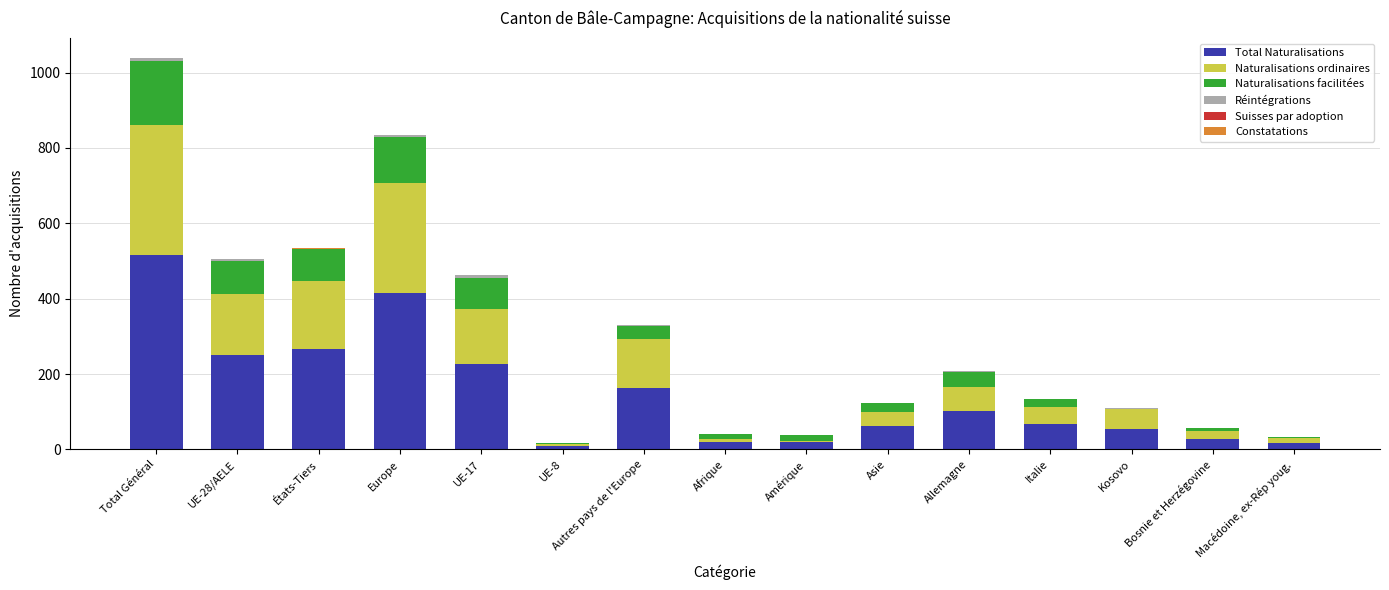

What is the maximum value for Total Naturalisations?

516